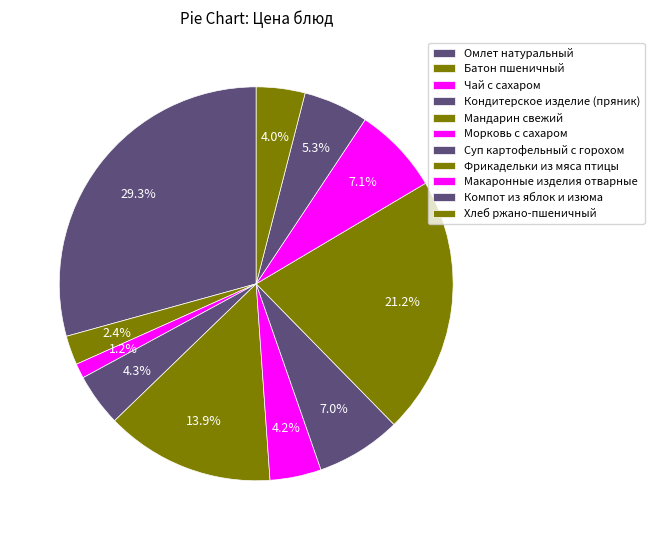

How many segments does this pie chart have?

11